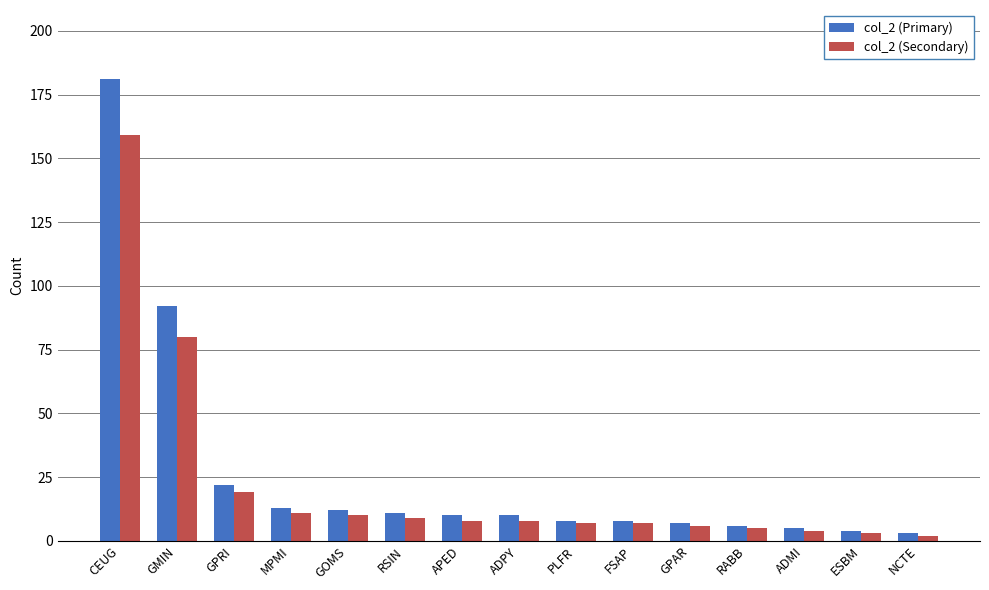

True or false: col_2 (Primary) has a value of 92 at GMIN.

True